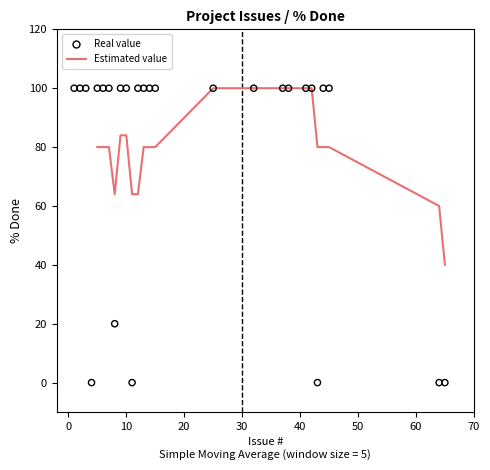

Between 44 and 2, which is larger?

44